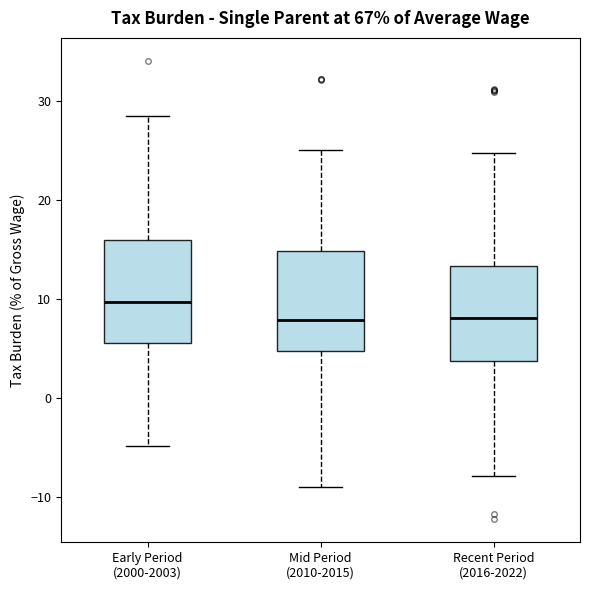

Reading left to right, read every box against the y-axis: the position of its median line, the range the box covers, and the ends of its whiskers. The values are not printed on the chart, so give them approximately, as read against the axis.

Early Period (2000-2003): median 10, box 6 to 16, whiskers -5 to 28
Mid Period (2010-2015): median 8, box 5 to 15, whiskers -9 to 25
Recent Period (2016-2022): median 8, box 4 to 13, whiskers -8 to 25